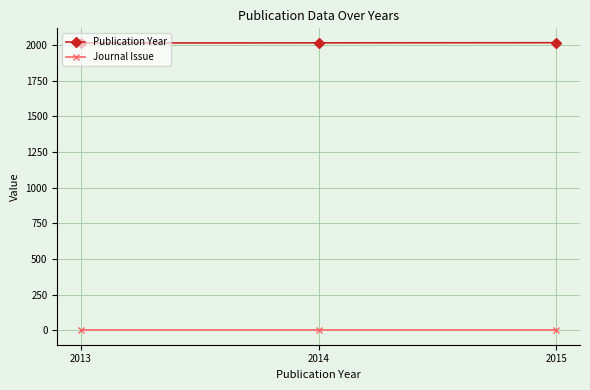

Rank the series by their average value, from lowest to highest.

Journal Issue, Publication Year